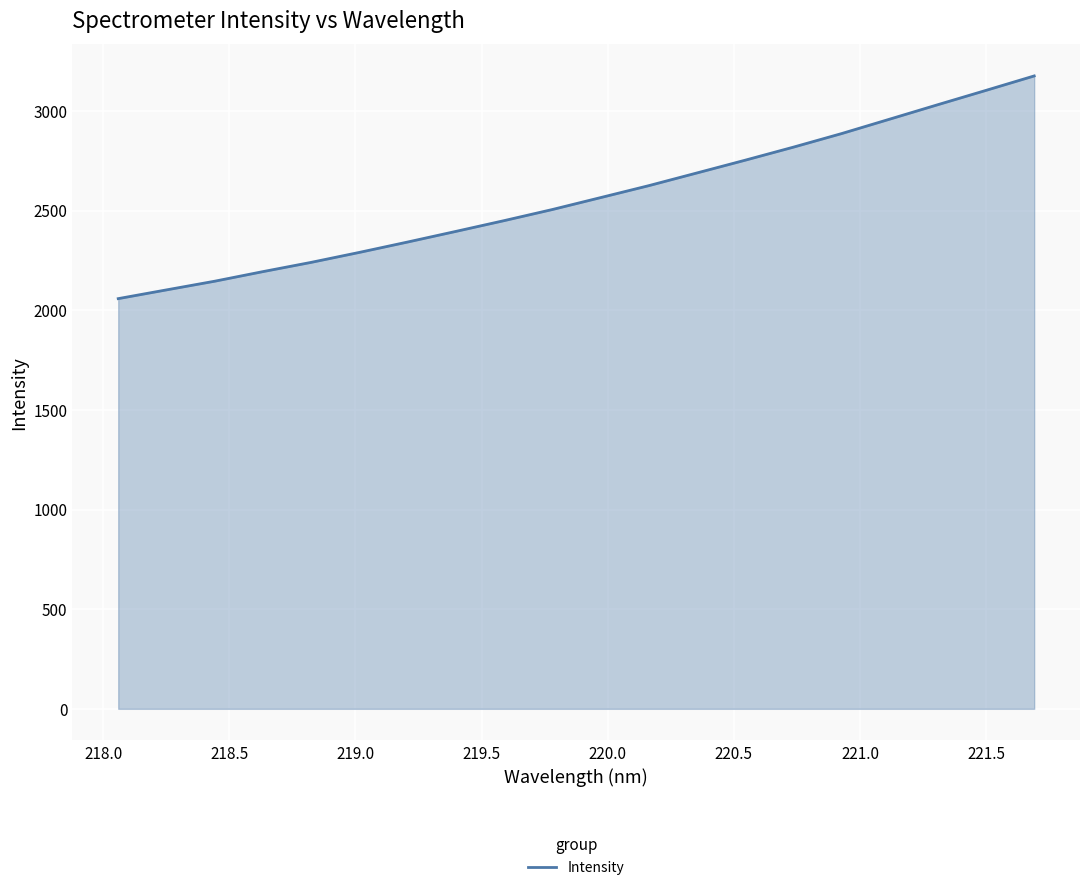

True or false: the data has more than 0 interior local peaks.

False